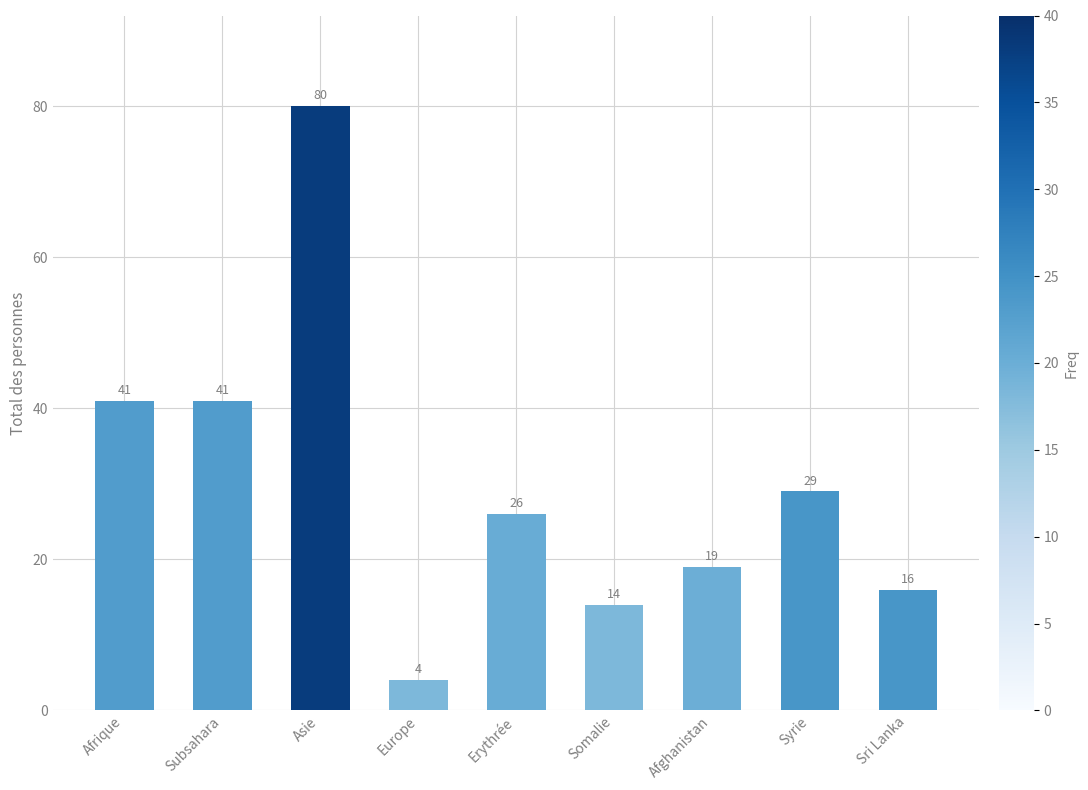

The value at Somalie is 14. True or false?

True